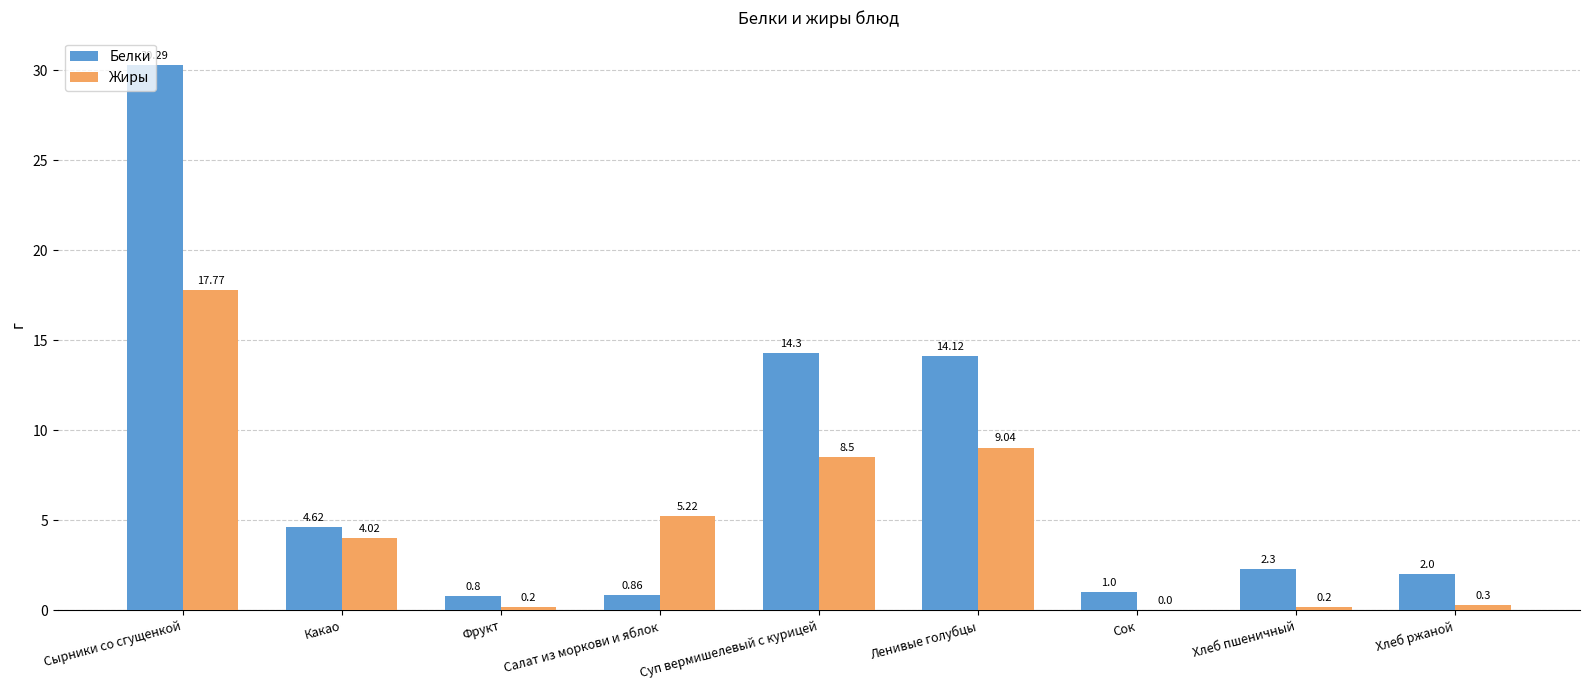

Which series has the largest range (max minus min)?

Белки